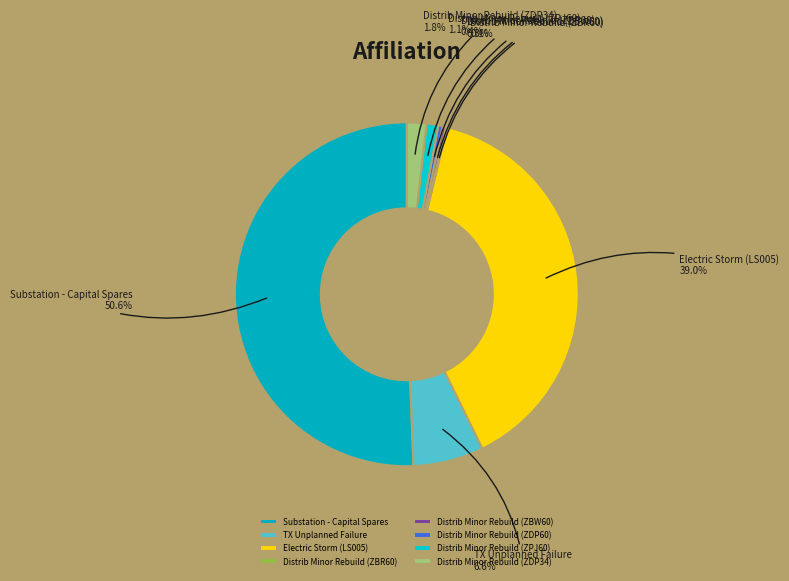

To the nearest percent, what is the difference between the largest and smallest slice percentages?

51%